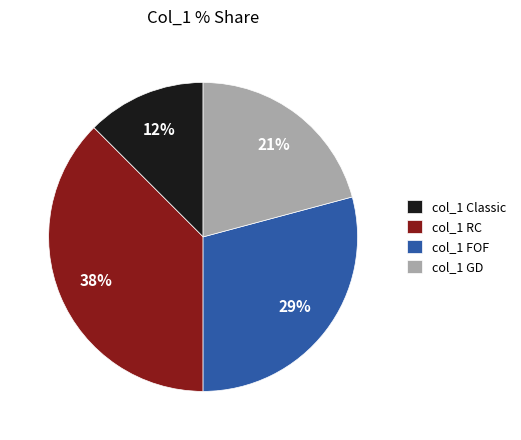

Approximately how many times larger is the value at col_1 RC compared to col_1 FOF?

1.3